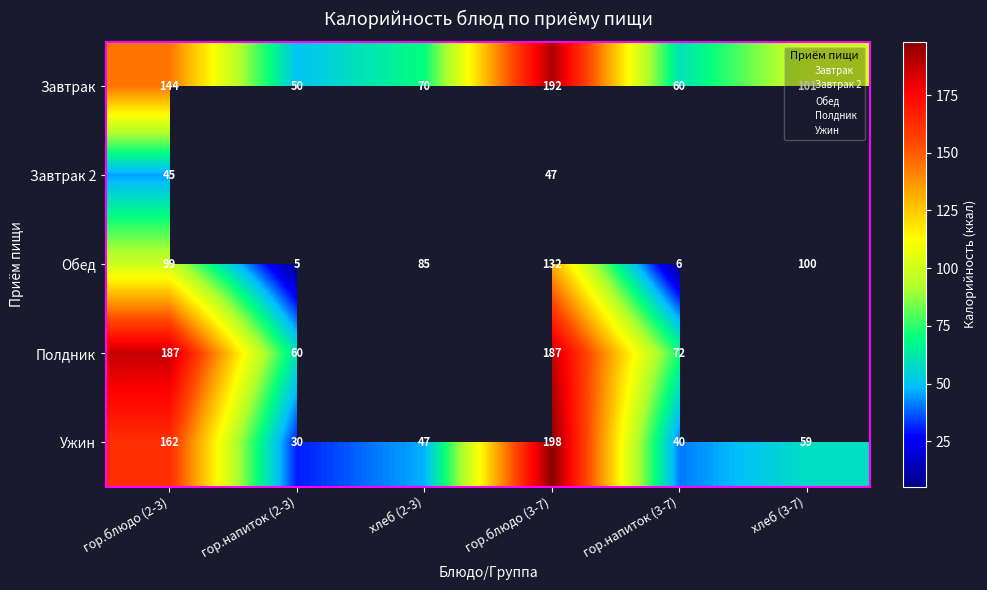

True or false: Завтрак has a value of 19.4 at хлеб (2-3).

False